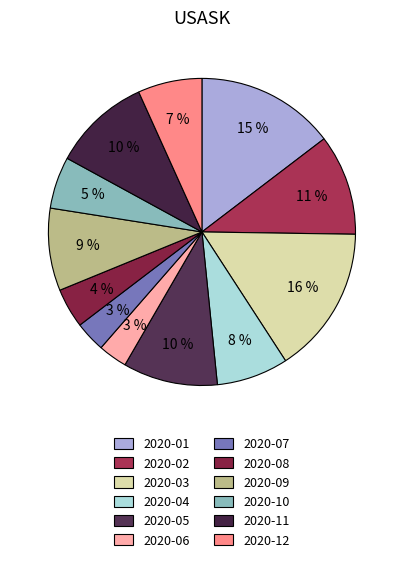

How many slices are in this pie chart?

12